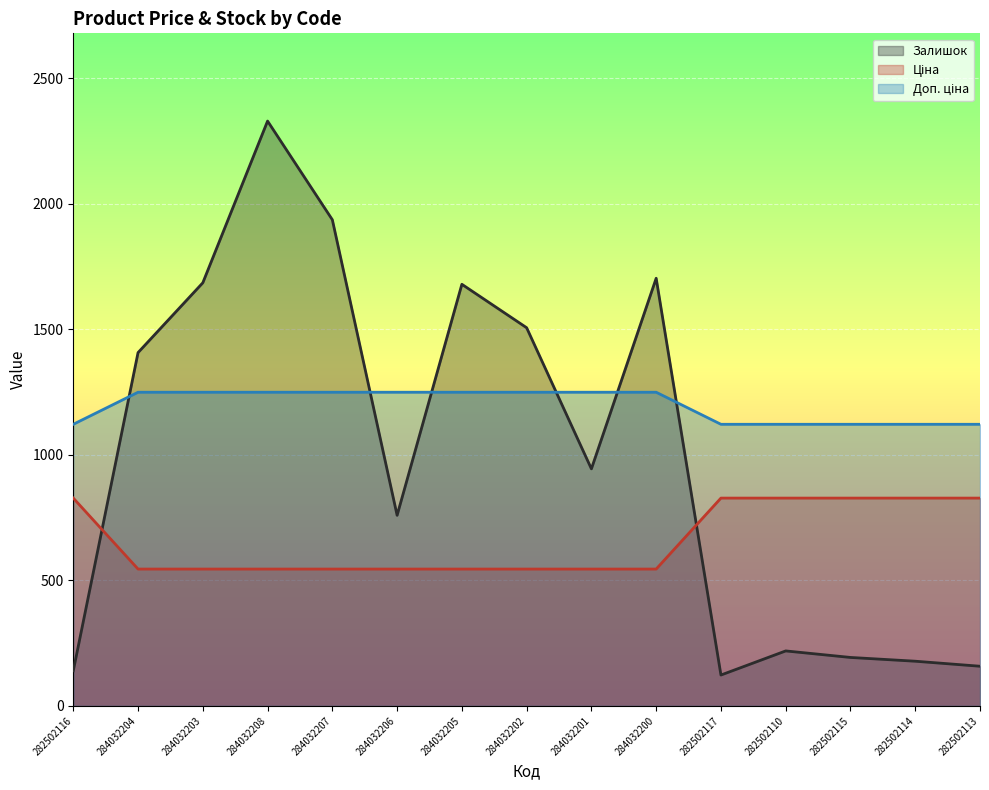

What is the spread (max minus min) of values at 282502110?

902.5